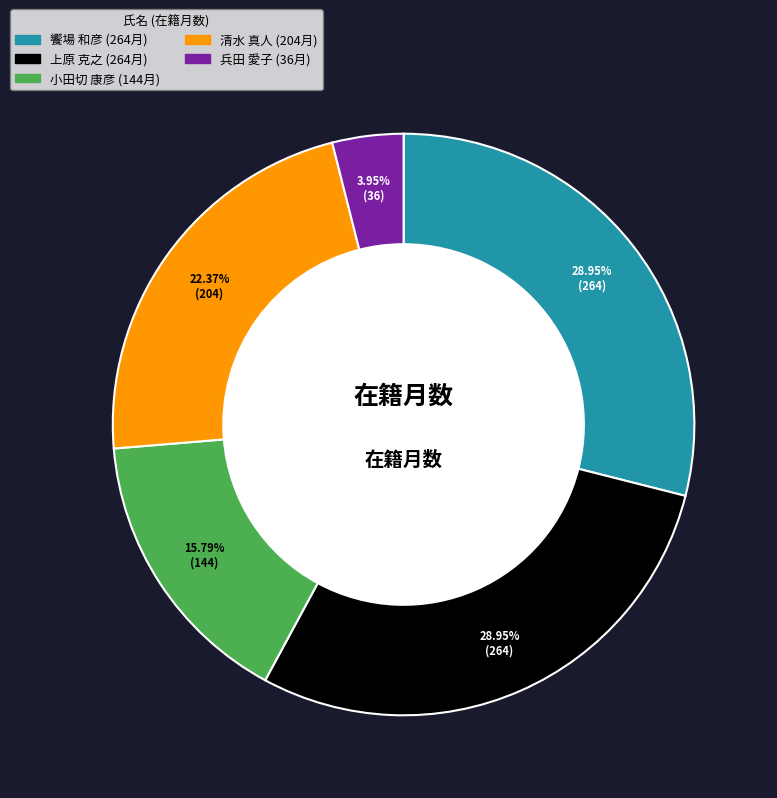

What percentage is the 上原 克之 slice, to the nearest percent?

29%